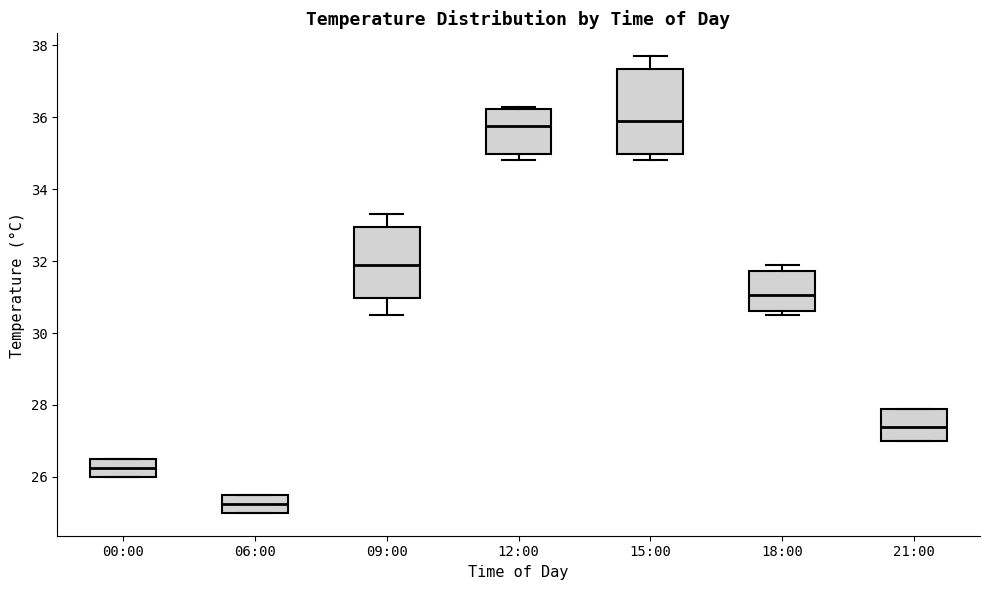

Reading left to right, read every box against the y-axis: the position of its median line, the range the box covers, and the ends of its whiskers. The values are not printed on the chart, so give them approximately, as read against the axis.

00:00: median 26.2, box 26.0 to 26.6, whiskers 26.0 to 26.6
06:00: median 25.2, box 25.0 to 25.6, whiskers 25.0 to 25.6
09:00: median 32.0, box 31.0 to 33.0, whiskers 30.6 to 33.4
12:00: median 35.8, box 35.0 to 36.2, whiskers 34.8 to 36.4
15:00: median 36.0, box 35.0 to 37.4, whiskers 34.8 to 37.8
18:00: median 31.0, box 30.6 to 31.8, whiskers 30.6 (just below the box's lower edge) to 32.0
21:00: median 27.4, box 27.0 to 28.0, whiskers 27.0 to 28.0